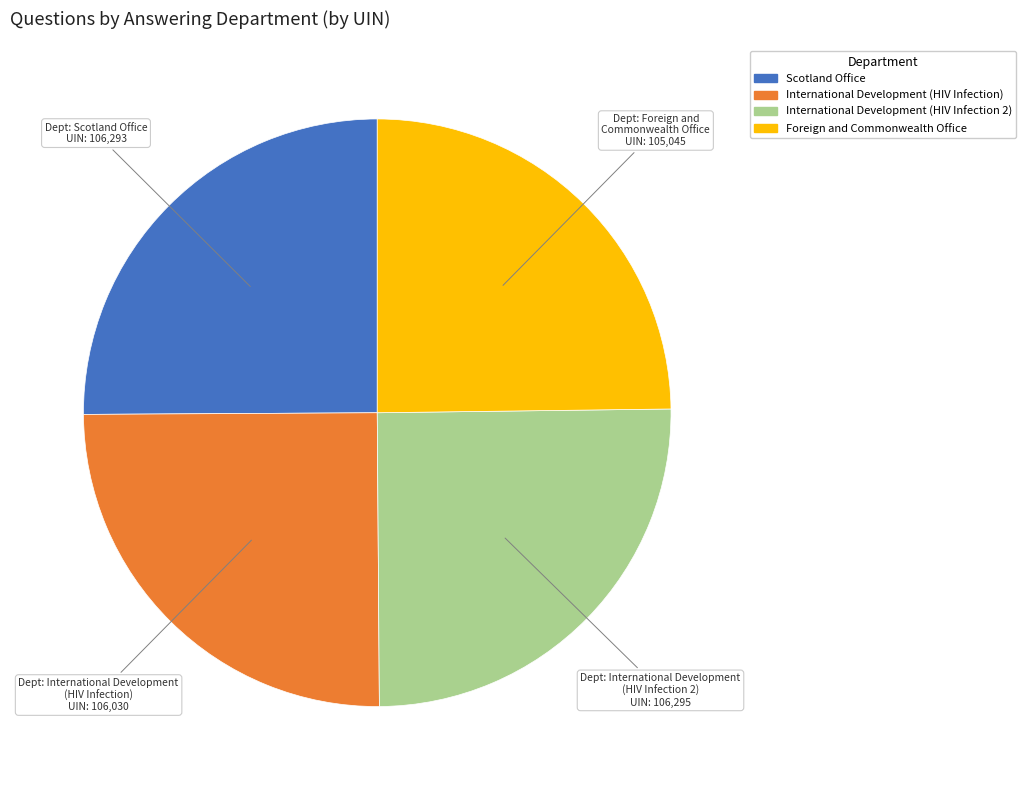

Is it true that International Development (HIV Infection) is 25% of the pie?

True